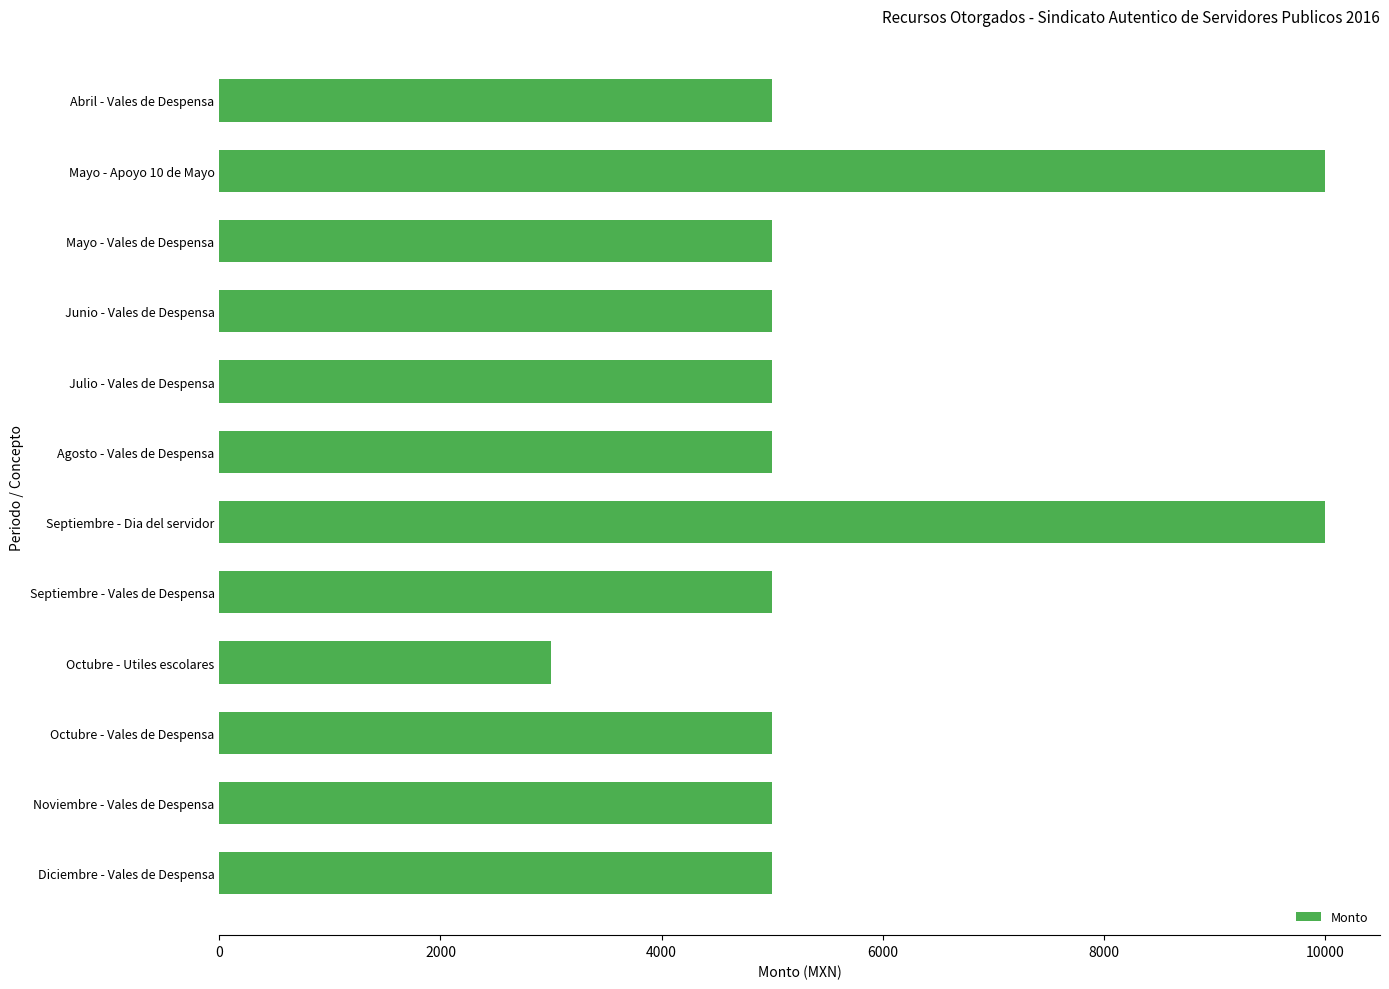

What is the value of the 3rd bar from the top?

5000